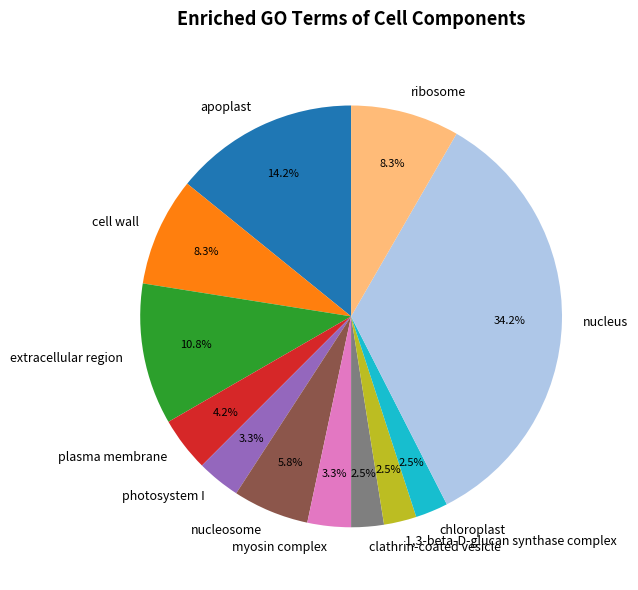

To the nearest percent, what is the difference between the largest and smallest slice percentages?

32%